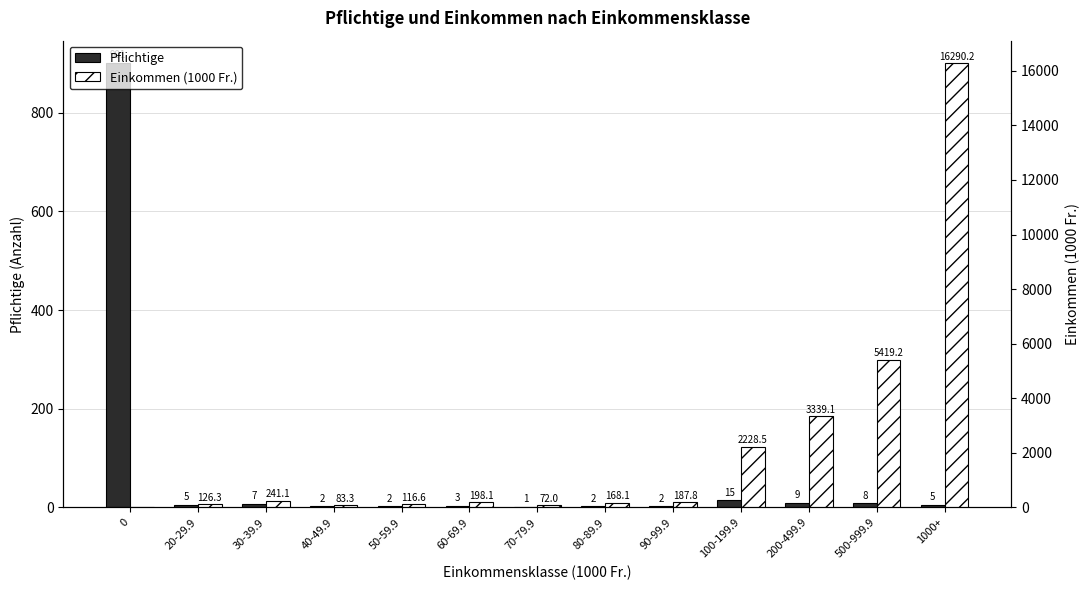

List the series in order of their peak value, highest first.

Einkommen (1000 Fr.), Pflichtige